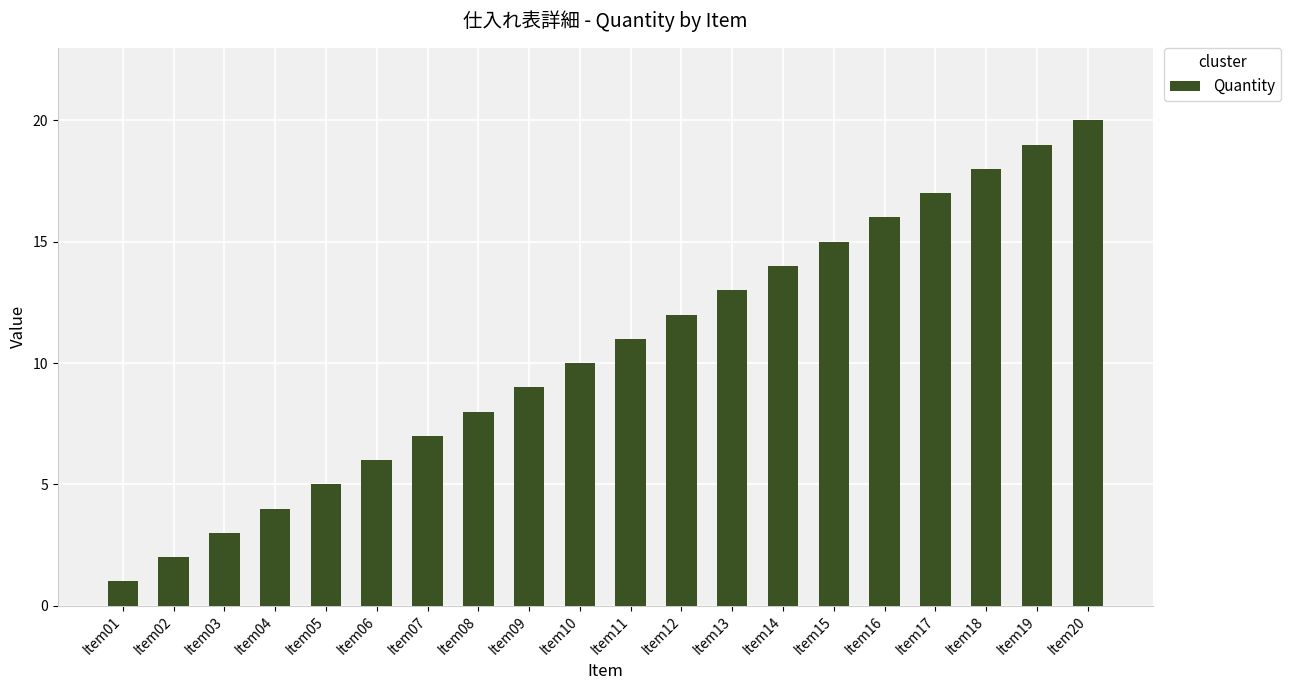

What is the value of the 12th bar from the left?

12